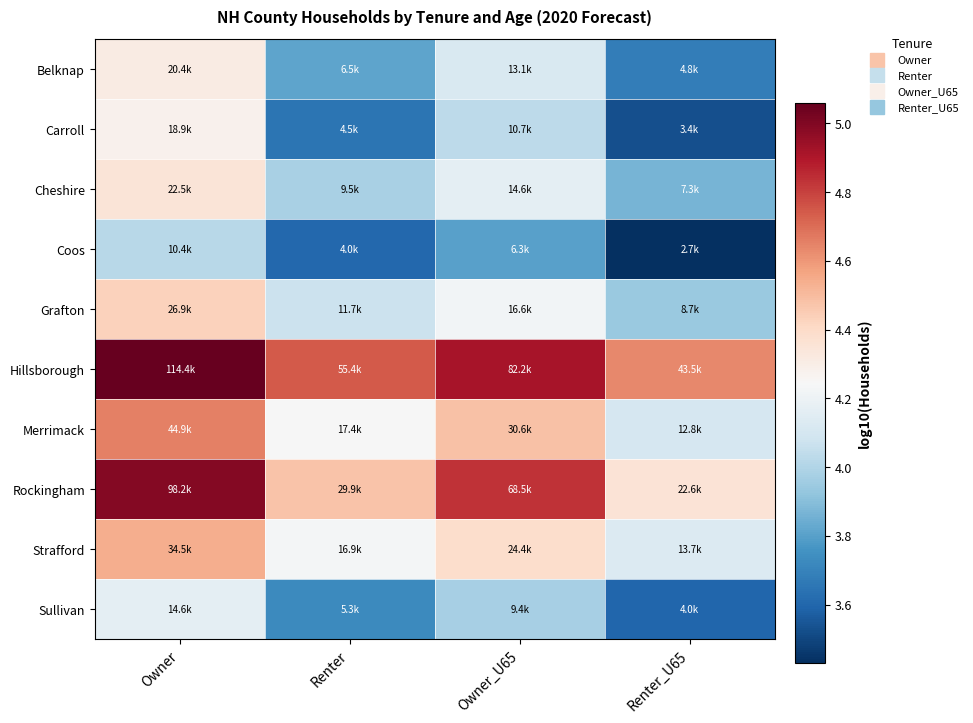

Rank the series by their maximum value, from highest to lowest.

Hillsborough, Rockingham, Merrimack, Strafford, Grafton, Cheshire, Belknap, Carroll, Sullivan, Coos